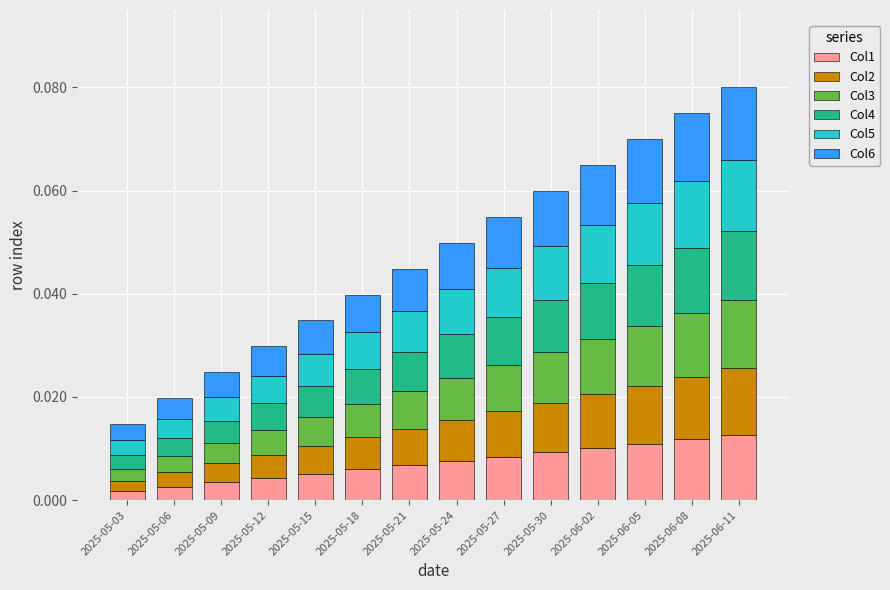

At how many categories does at least one series exceed 0?

14